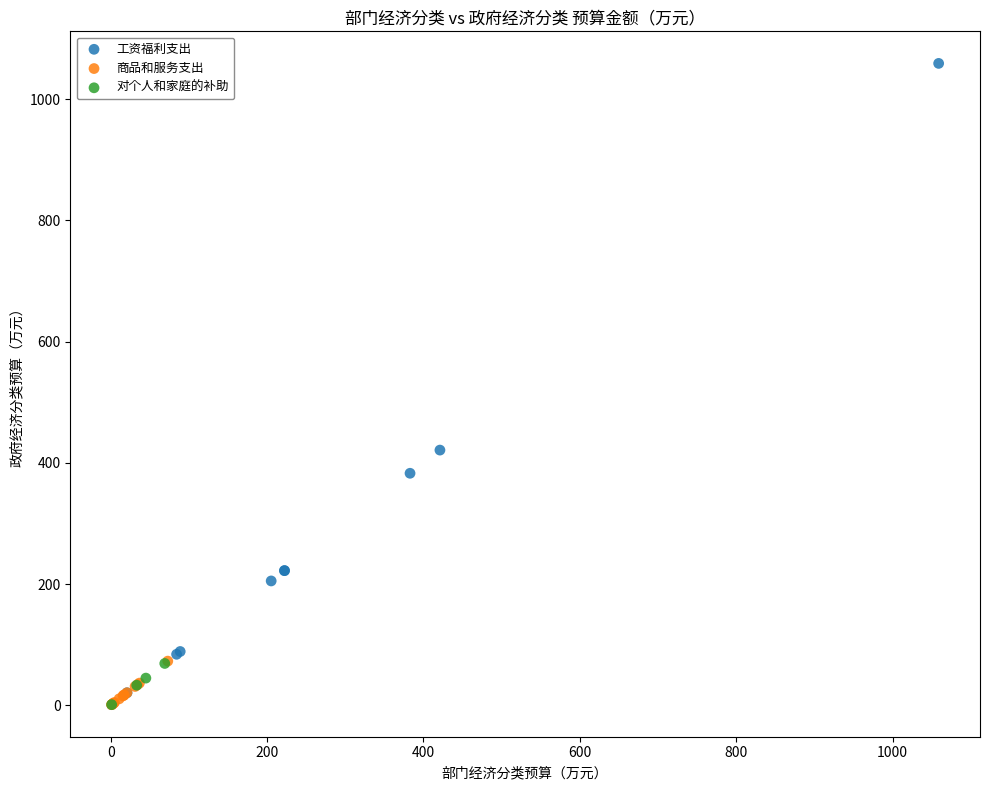

Which series contains the highest Y value?

工资福利支出